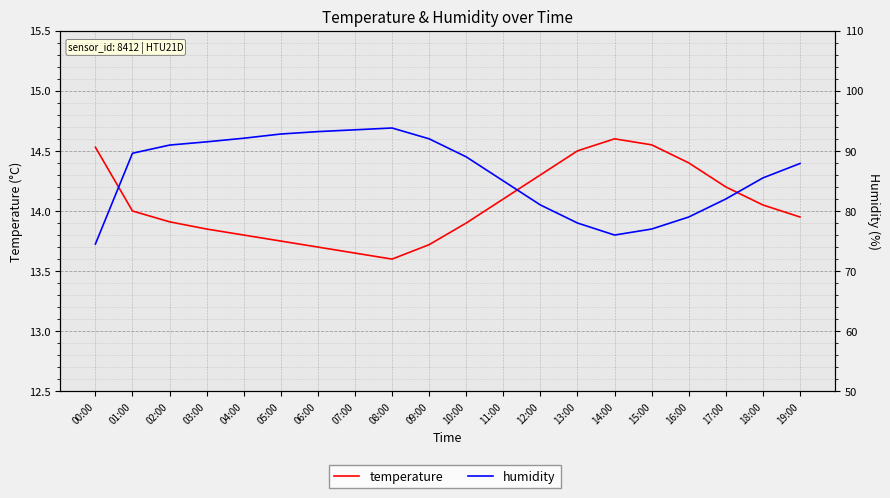

How many interior local peaks does the temperature series have?

1